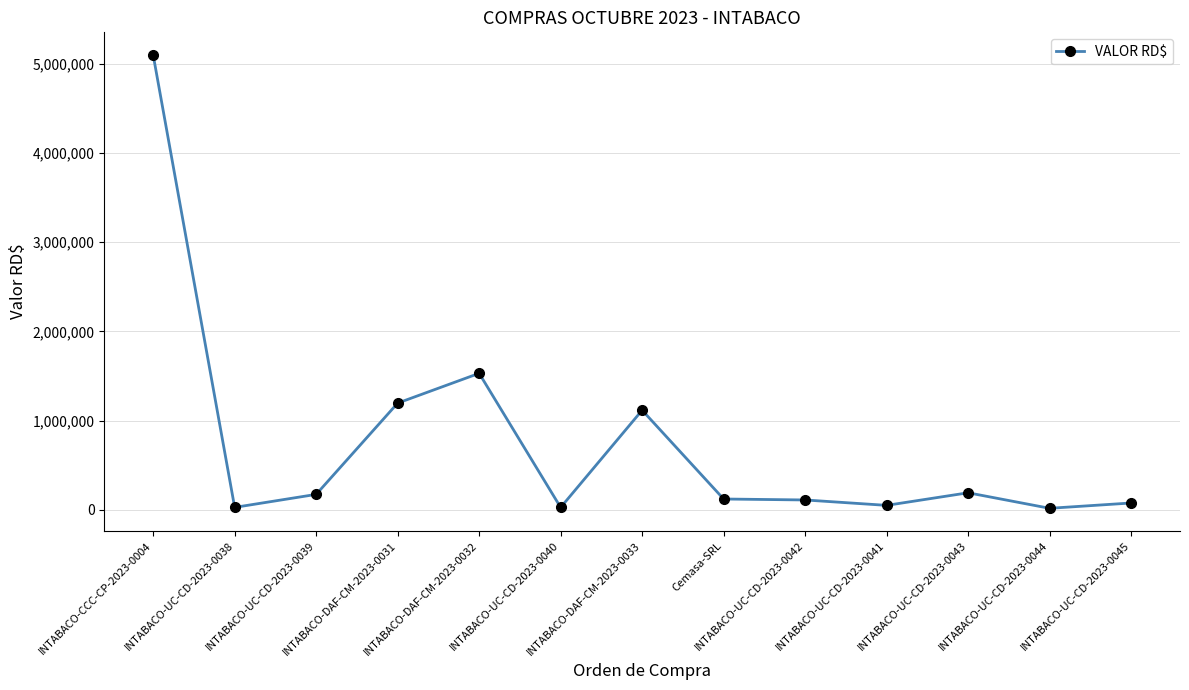

Which has a higher value, INTABACO-UC-CD-2023-0044 or INTABACO-UC-CD-2023-0045?

INTABACO-UC-CD-2023-0045